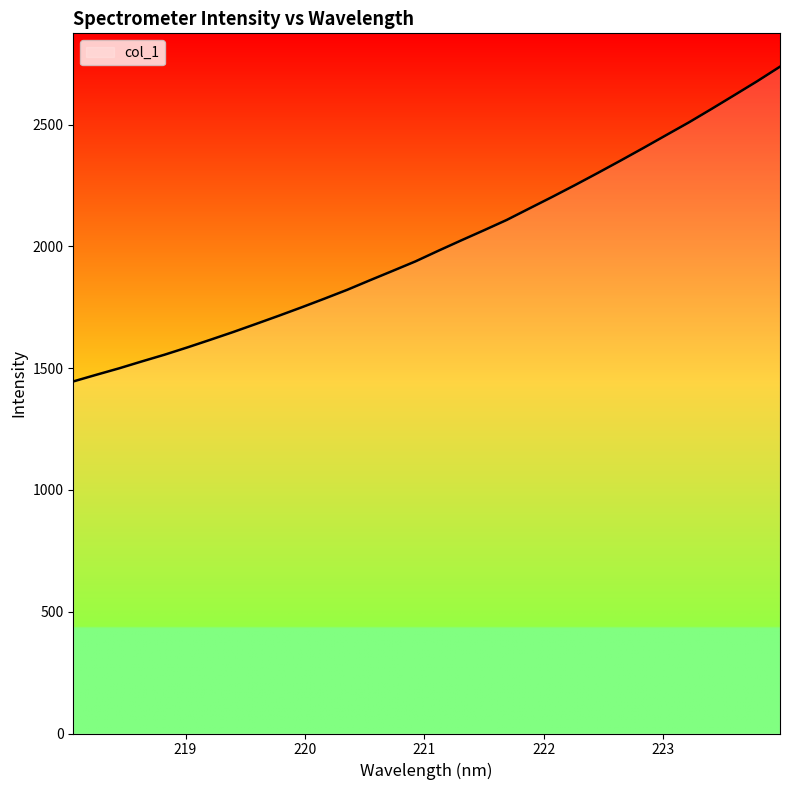

What is the difference between the maximum and minimum values?

1292.4